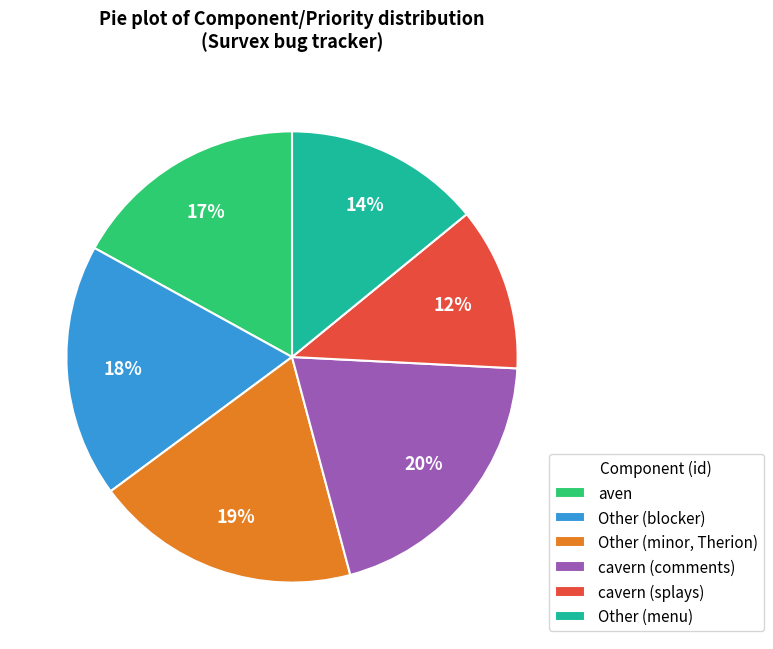

Count the number of slices in the pie.

6